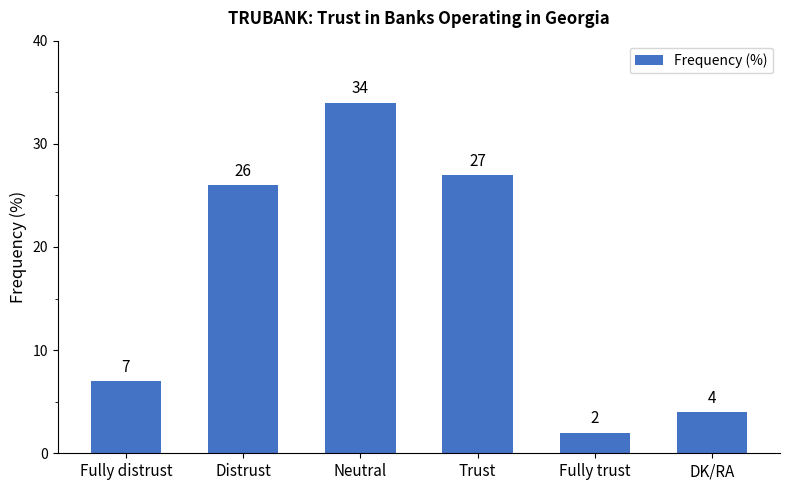

Approximately how many times larger is the value at Fully trust compared to Distrust?

0.1